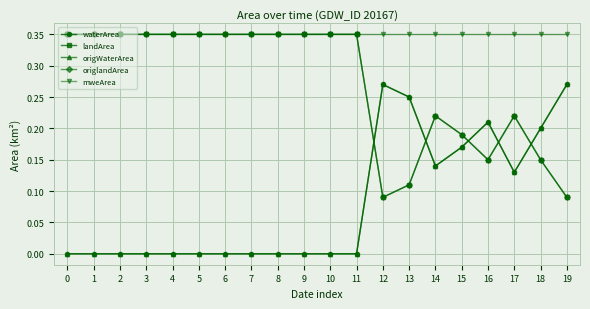

At which label is landArea closest to 0?

12